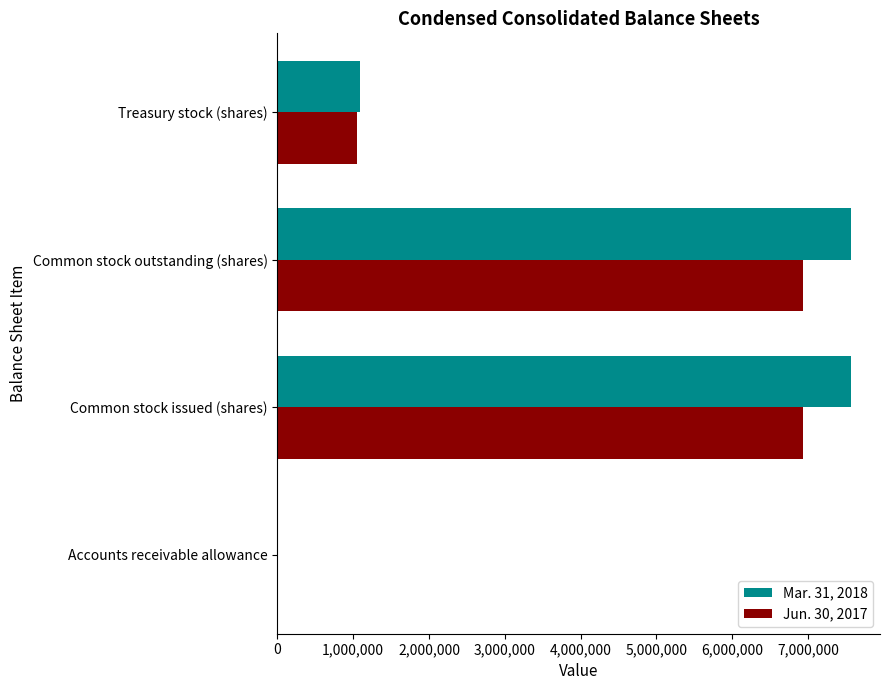

The value of Mar. 31, 2018 at Treasury stock (shares) is 1492214. True or false?

False